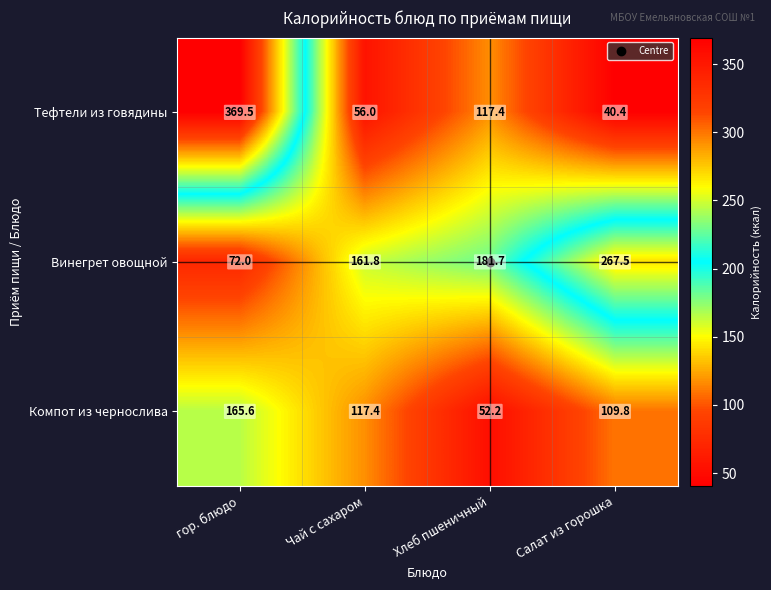

The Компот из чернослива series shows 52.2 at Хлеб пшеничный. True or false?

True